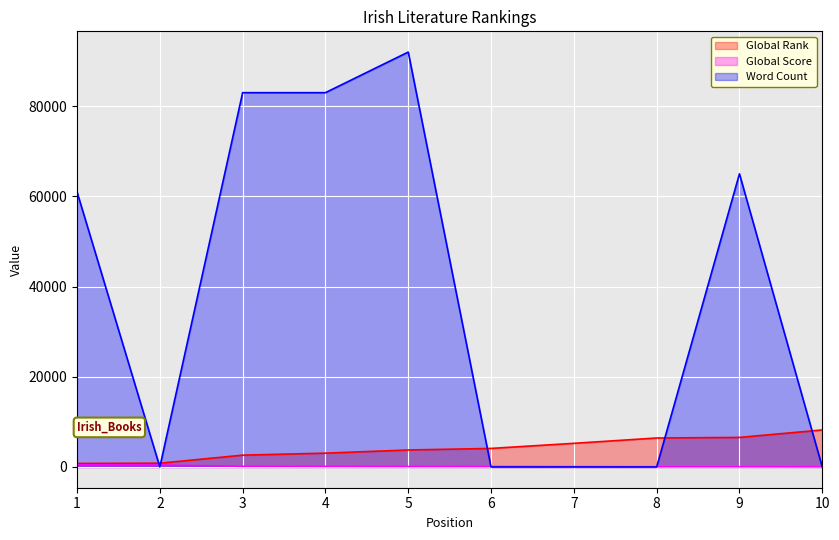

What are all the series names shown in the legend?

Global Rank, Global Score, Word Count